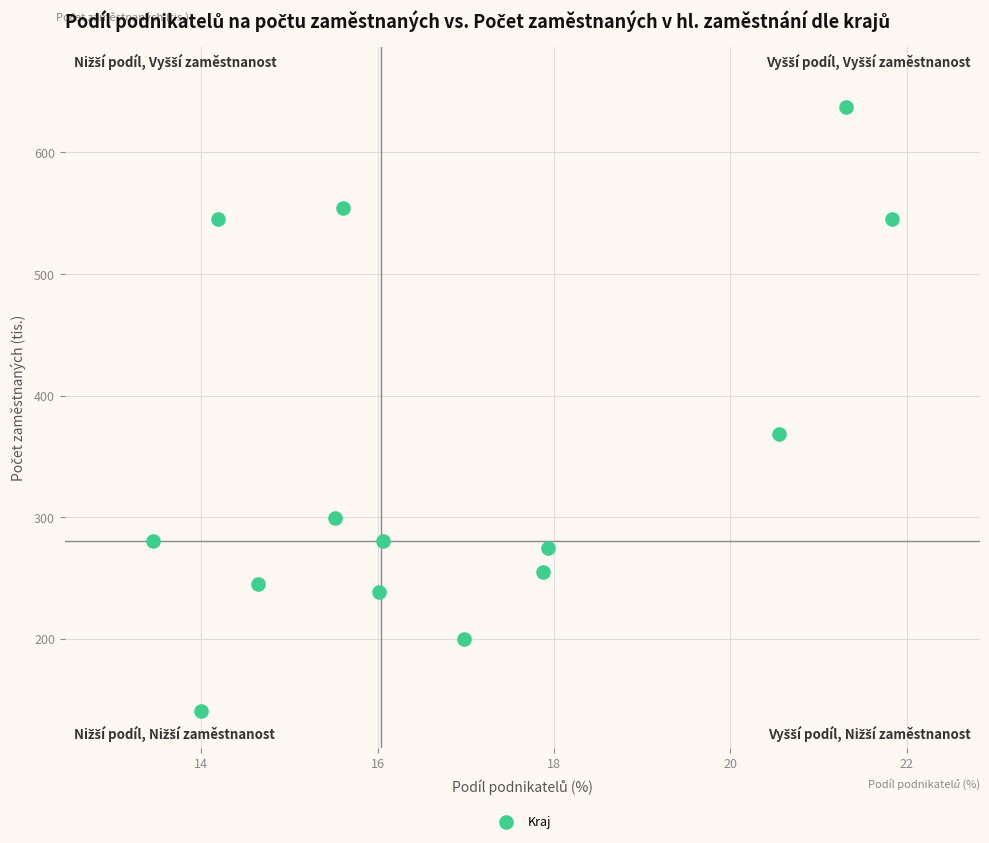

What is the range of X values (max minus min)?

8.4